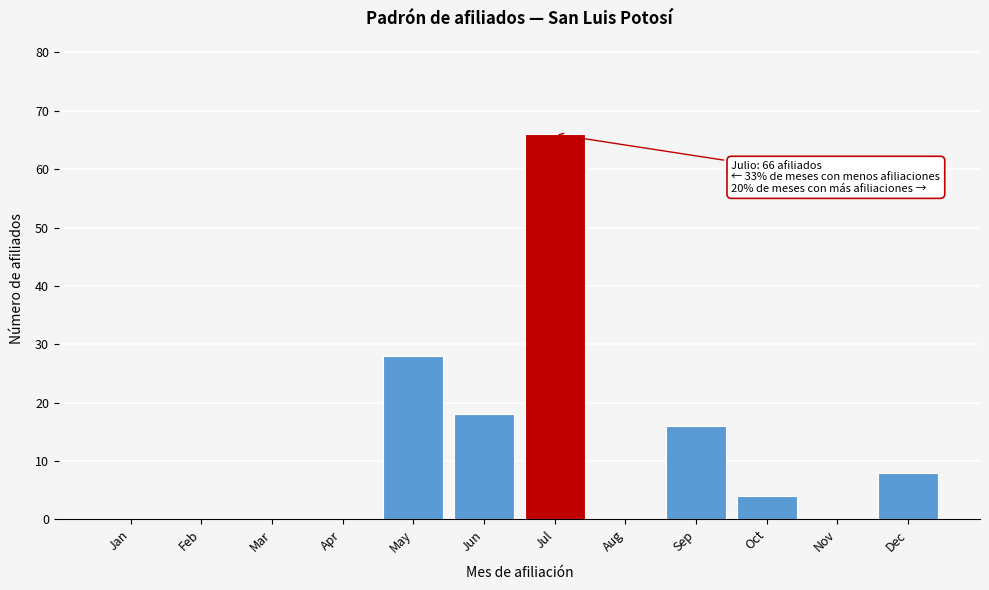

Reading left to right, what are all the values shown in this chart?

Jan=0	Feb=0	Mar=0	Apr=0	May=28	Jun=18	Jul=66	Aug=0	Sep=16	Oct=4	Nov=0	Dec=8